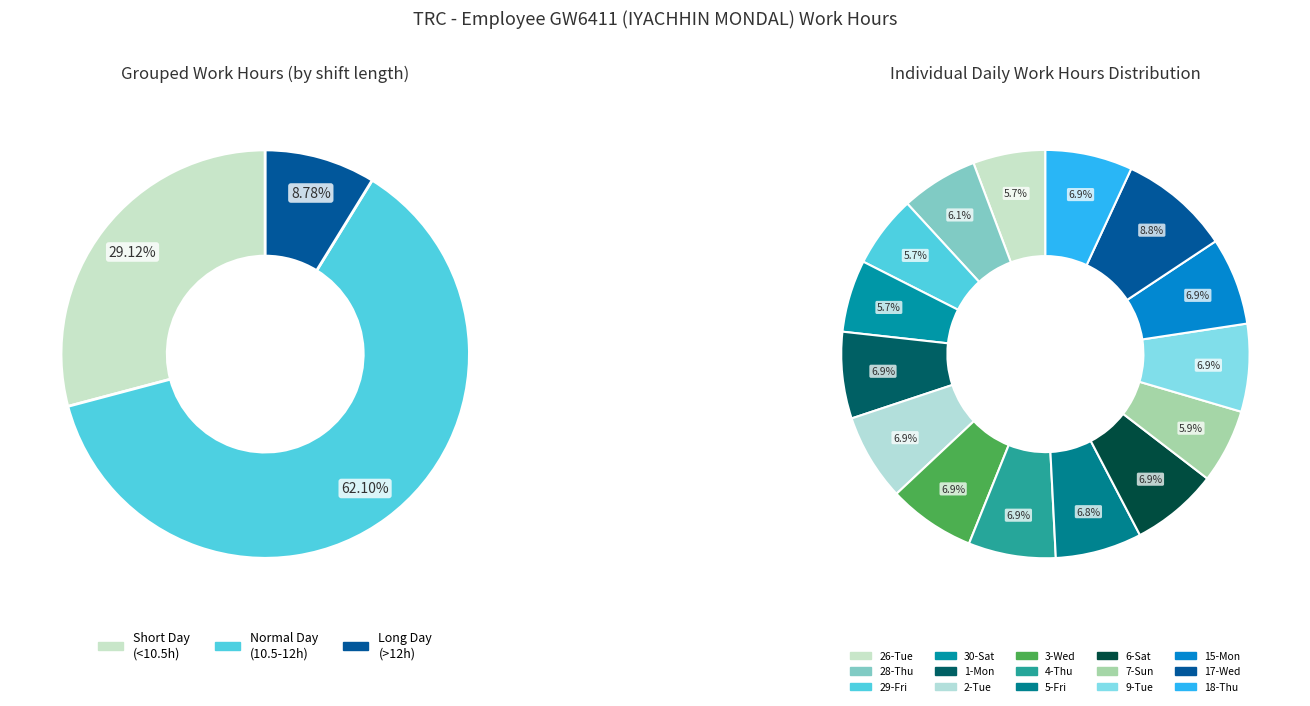

How many slices are in this pie chart?

15